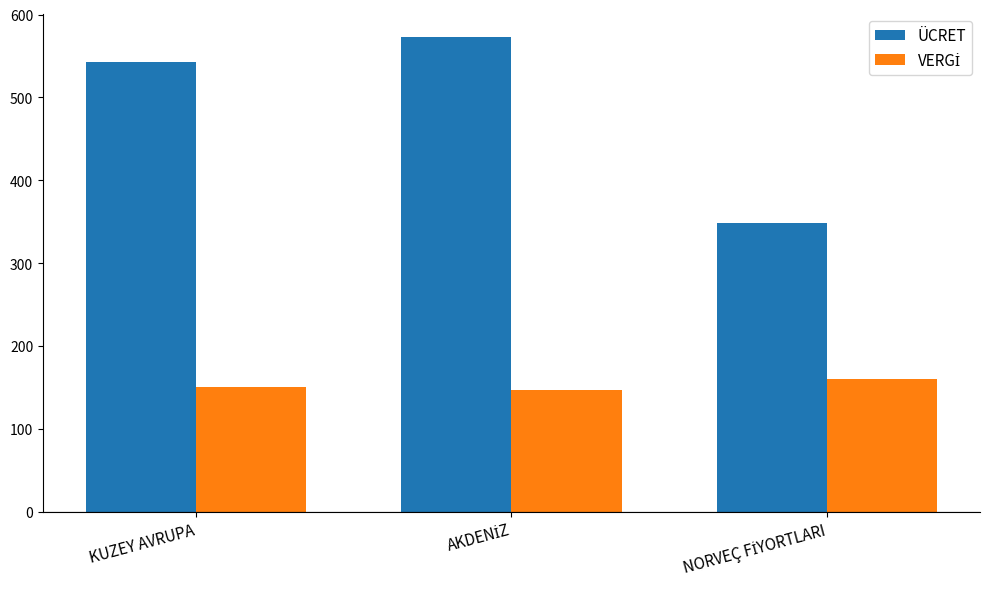

Which series has the widest spread of values?

ÜCRET